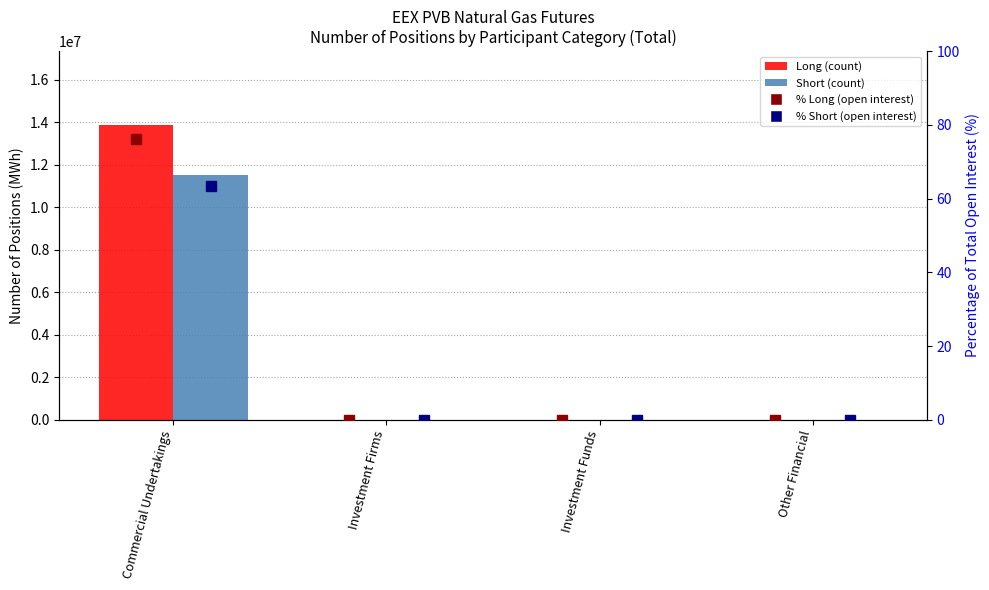

What is the maximum value for % Short?

63.4